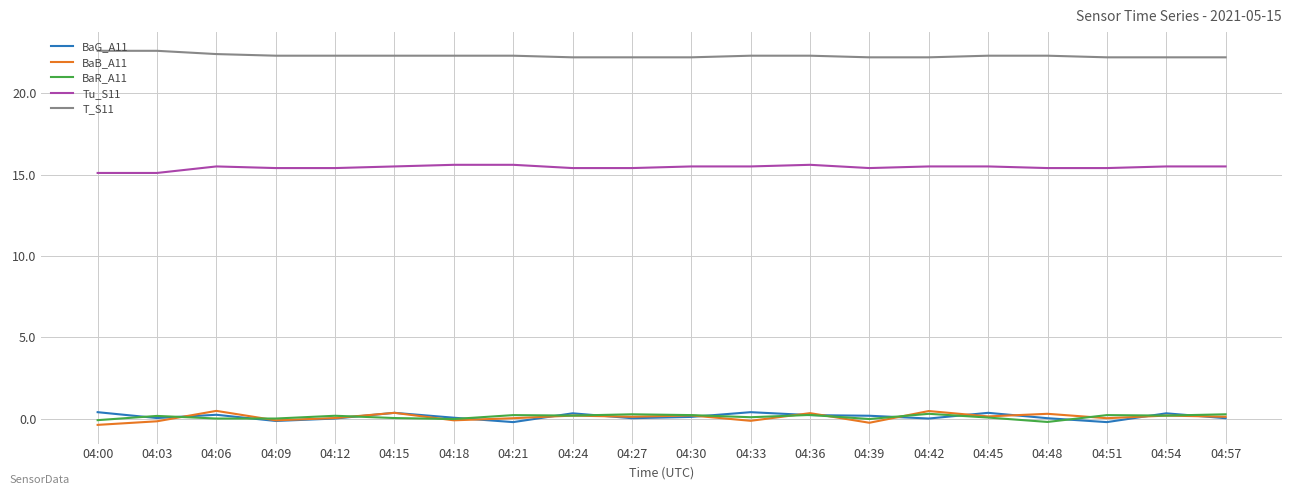

True or false: Tu_S11 and T_S11 intersect in this chart.

False